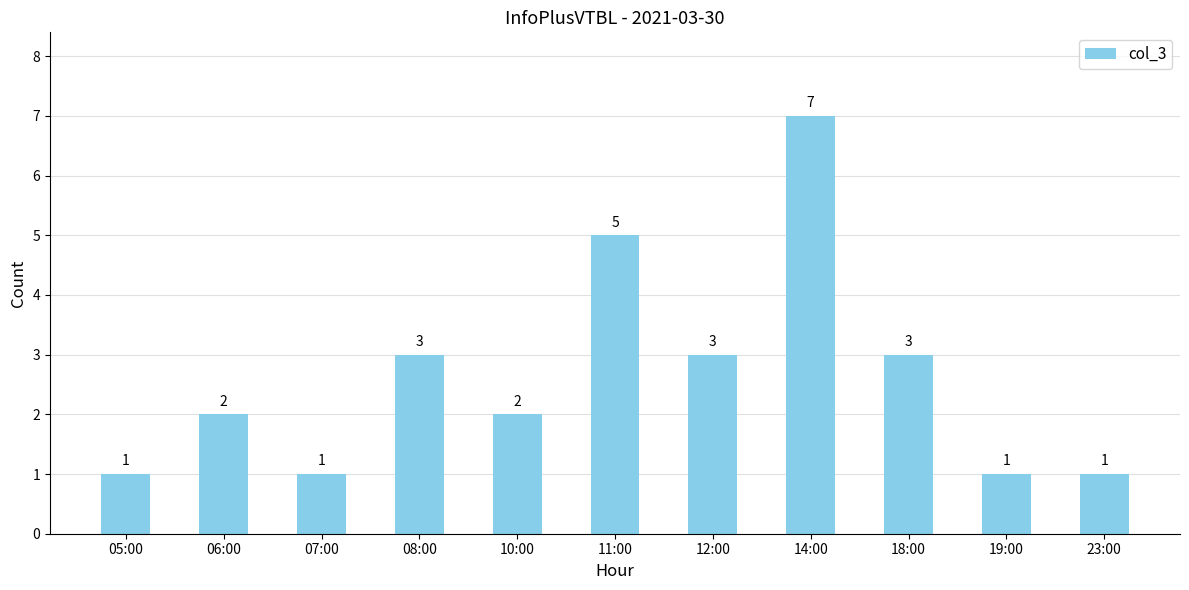

Reading right to left, transcribe all the data shown in this chart.

23:00=1	19:00=1	18:00=3	14:00=7	12:00=3	11:00=5	10:00=2	08:00=3	07:00=1	06:00=2	05:00=1